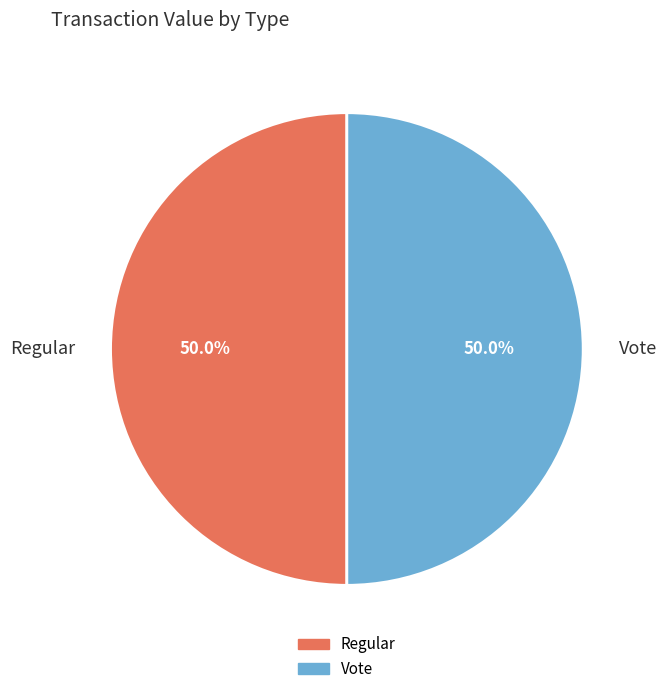

What is the ratio of the value at Regular to the value at Vote?

1.0